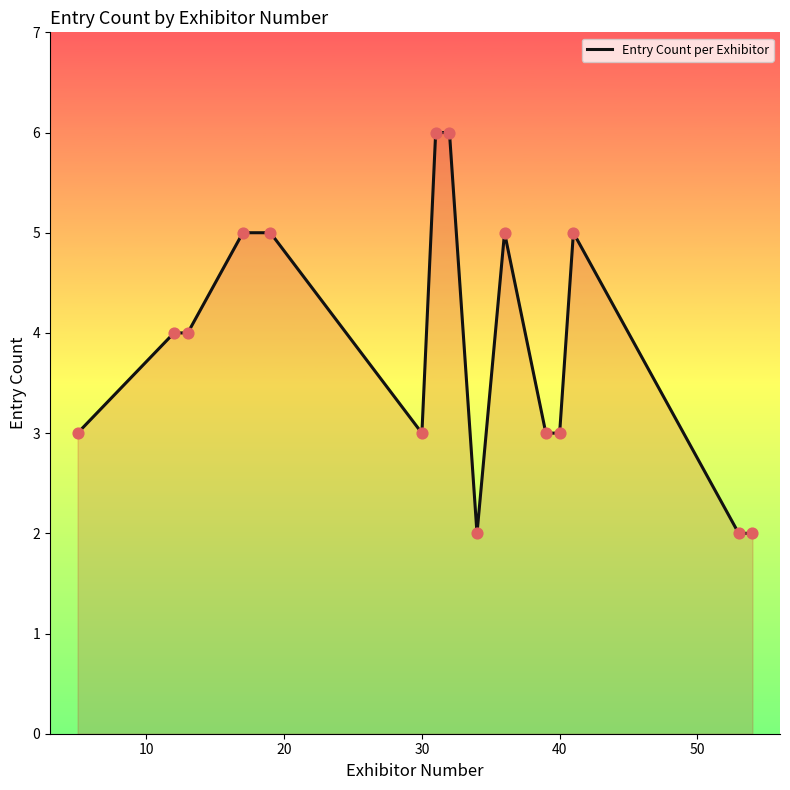

What is the maximum value shown in the chart?

6